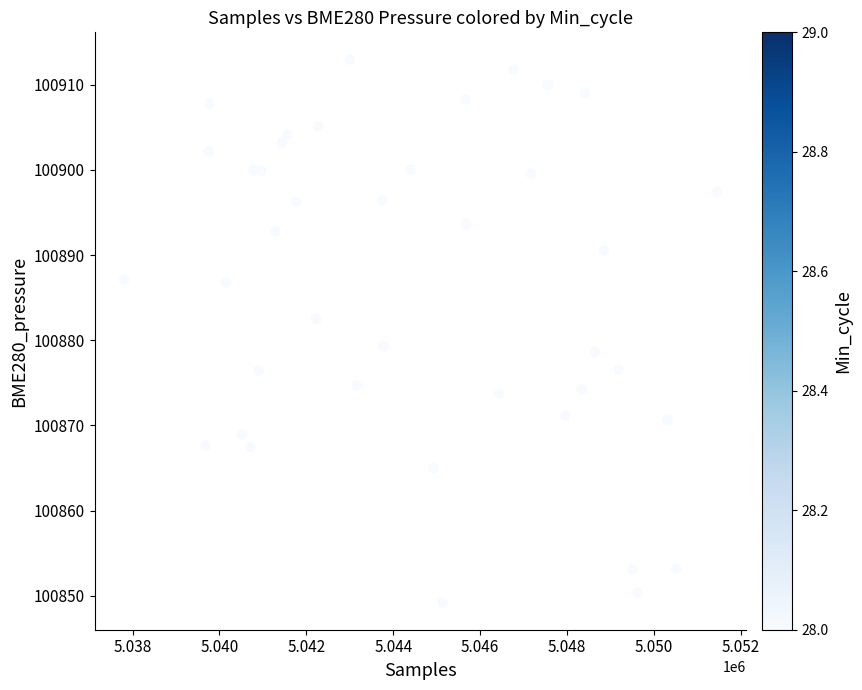

What is the range of Y values (max minus min)?

63.7